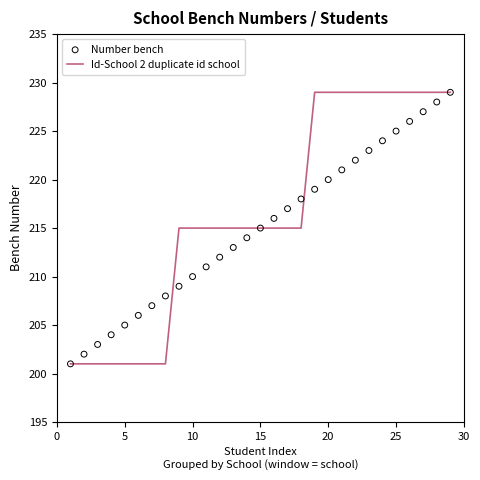

Which series has the largest total across all categories?

Id-School 2 duplicate id school